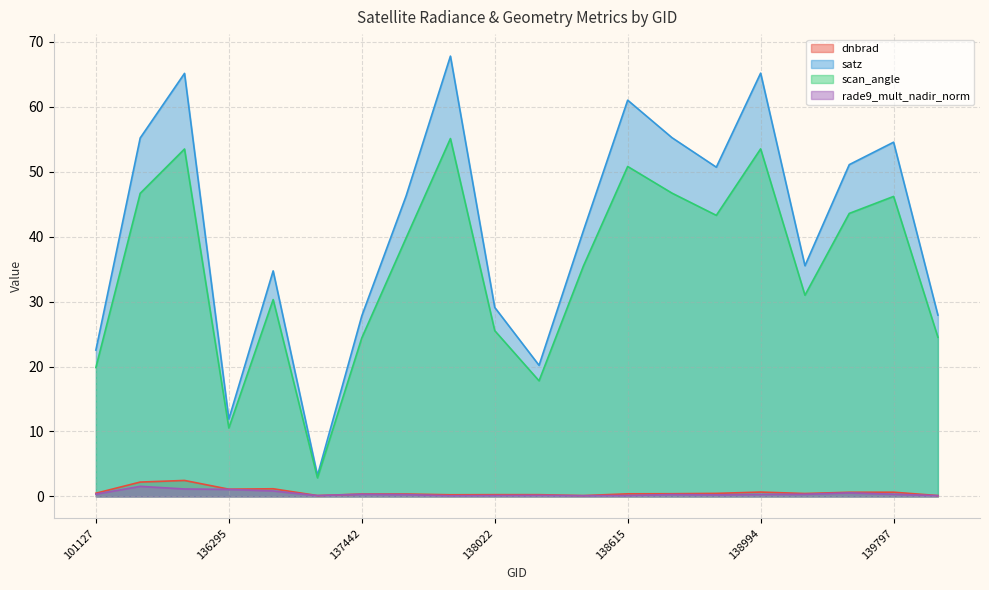

What value does the rade9_mult_nadir_norm series have at 138796?

0.3